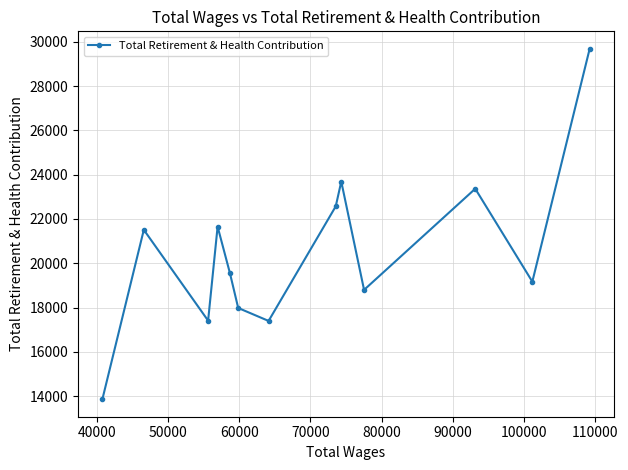

What is the greatest value displayed?

29682